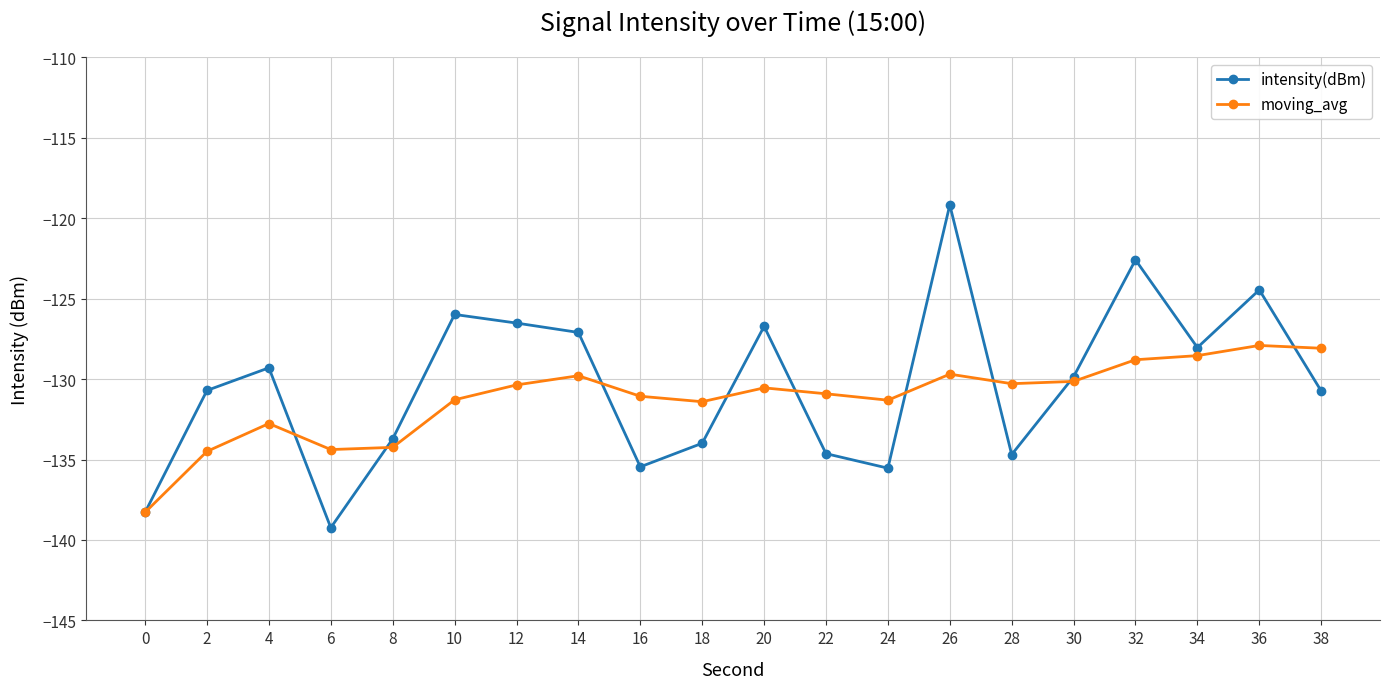

Which series has the widest spread of values?

intensity(dBm)